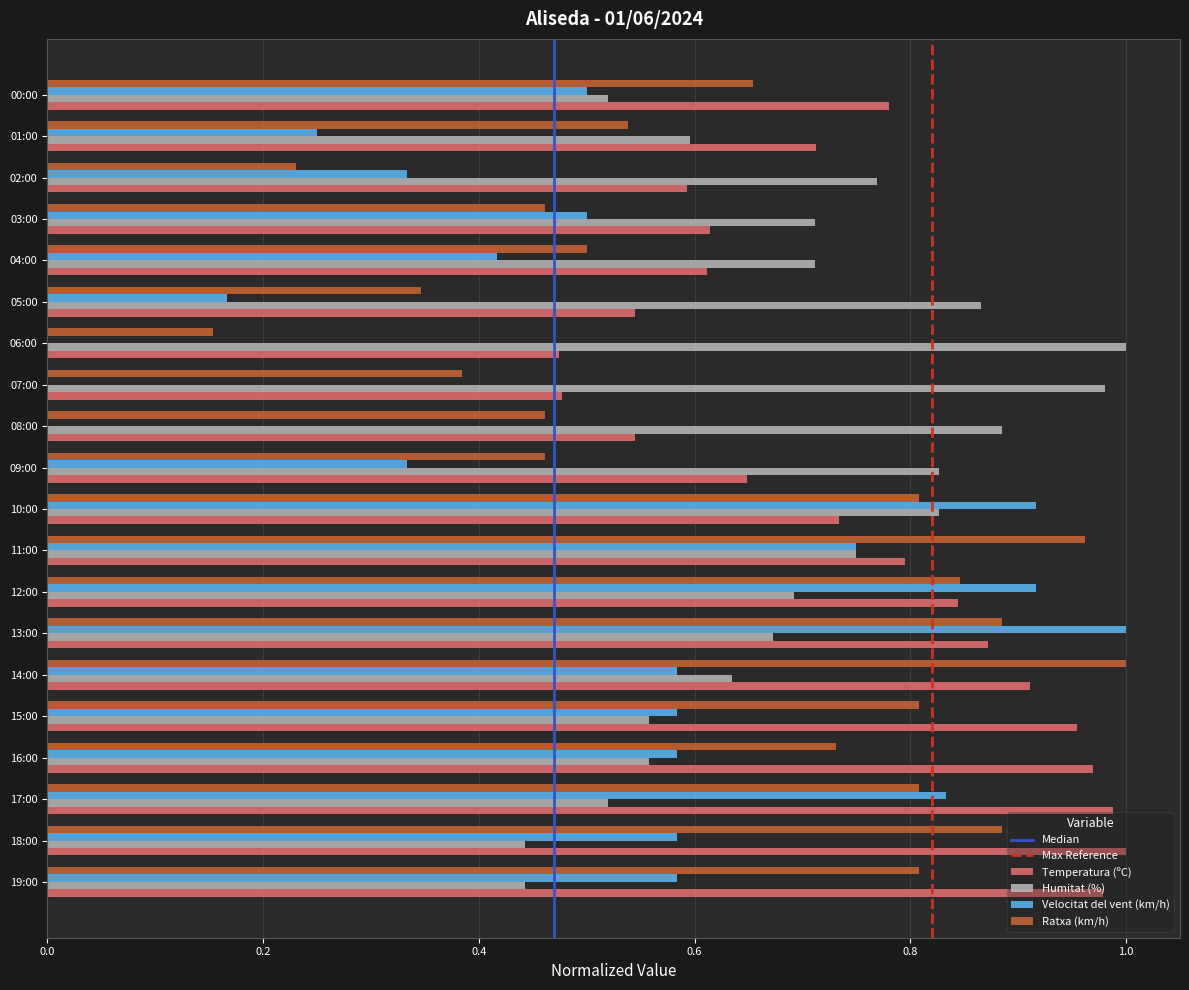

Which series has the largest total across all categories?

Temperatura (ºC)